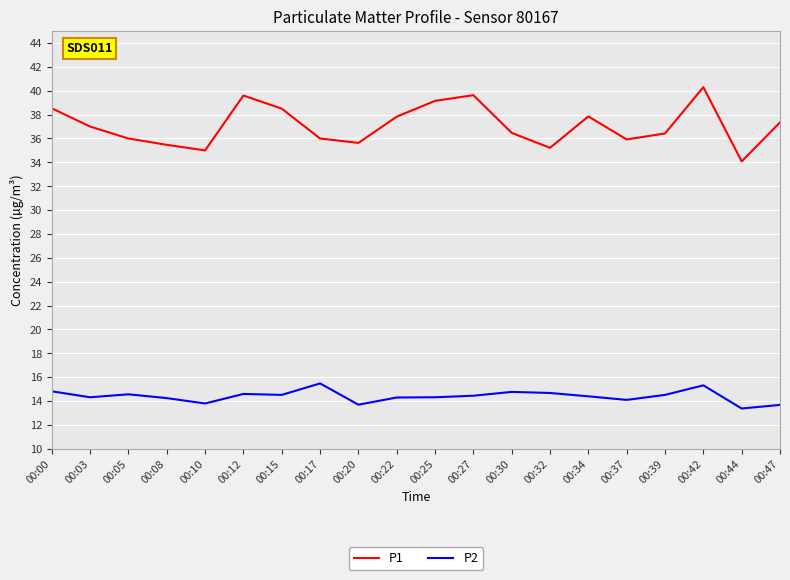

What is the approximate value of P2 at 00:34?

14.4